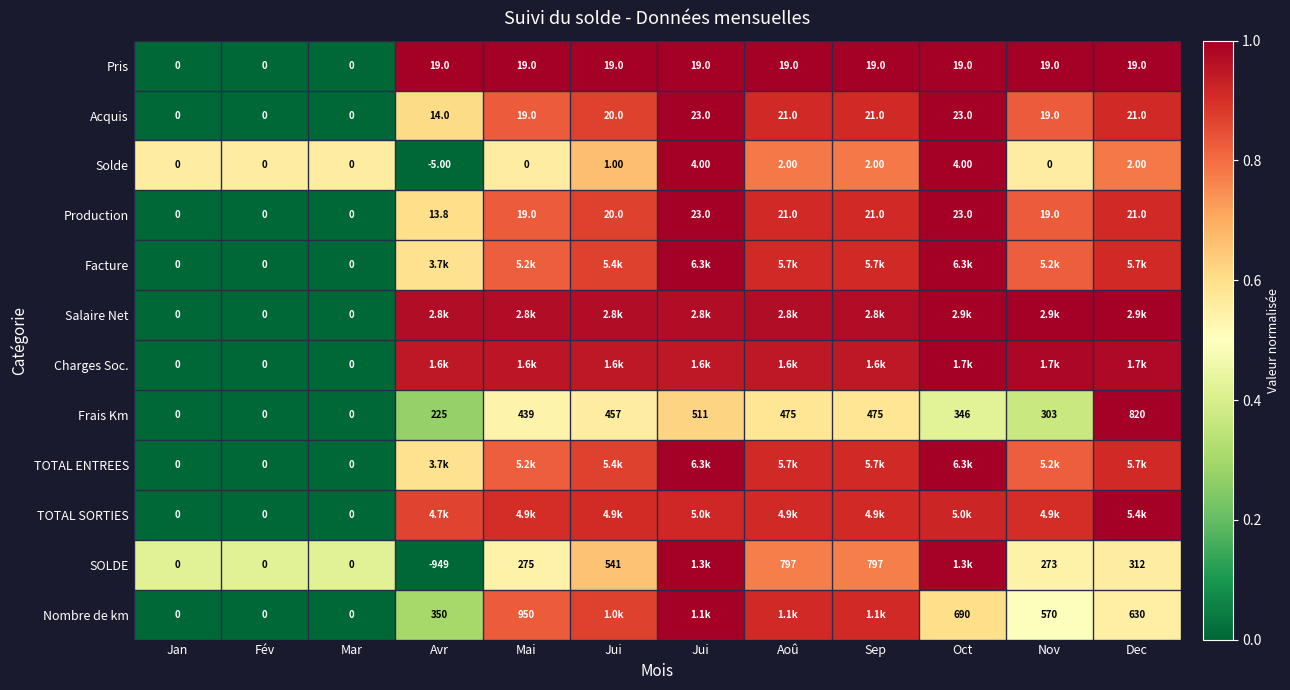

At Avr, list the series in order from smallest to largest.

Solde, SOLDE, Frais Km, Nombre de km, Facture, TOTAL ENTREES, Production, Acquis, TOTAL SORTIES, Charges Soc., Salaire Net, Pris